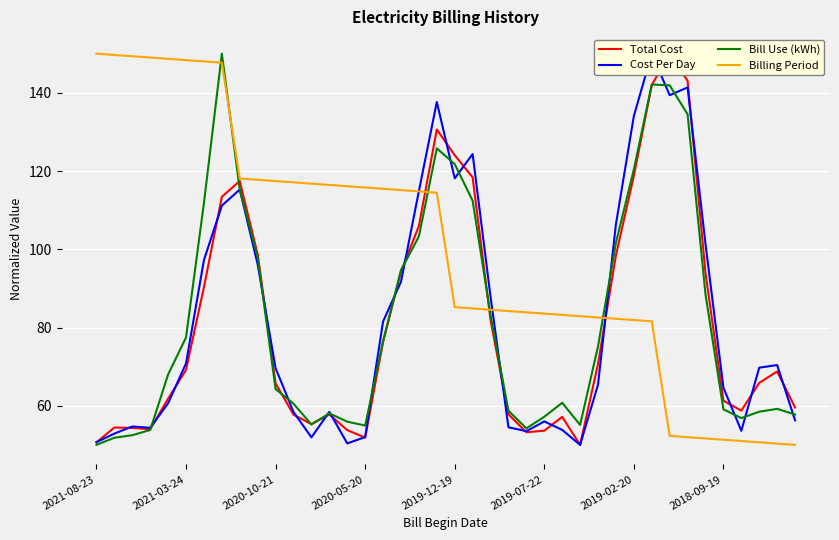

How many data points in Bill Use (kWh) are less than 67?

20